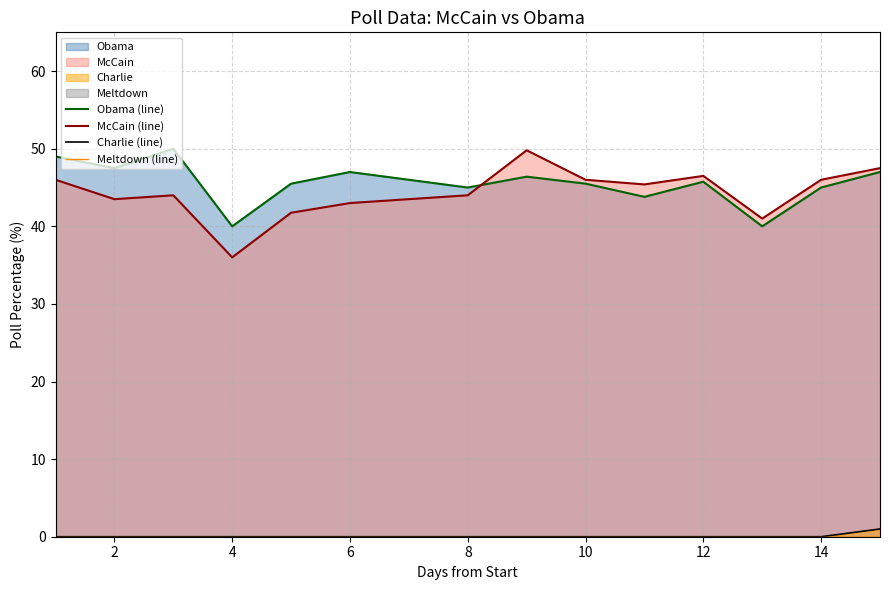

Which series has the widest spread of values?

McCain (line)